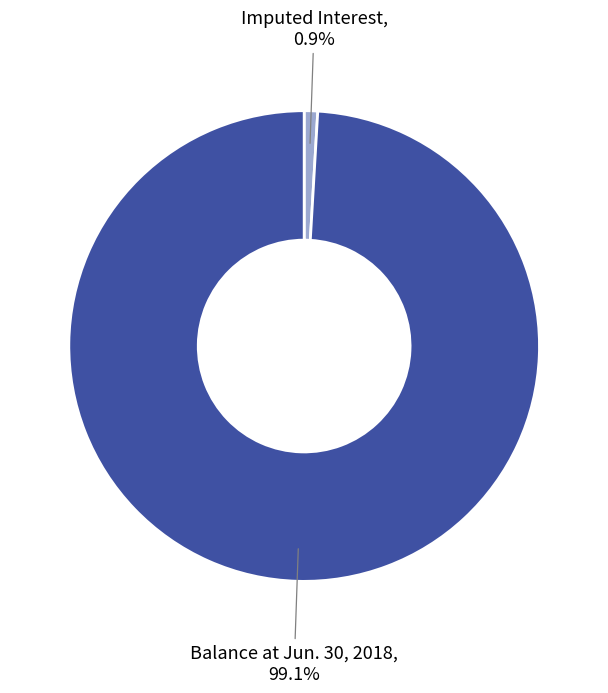

Count the number of slices in the pie.

2